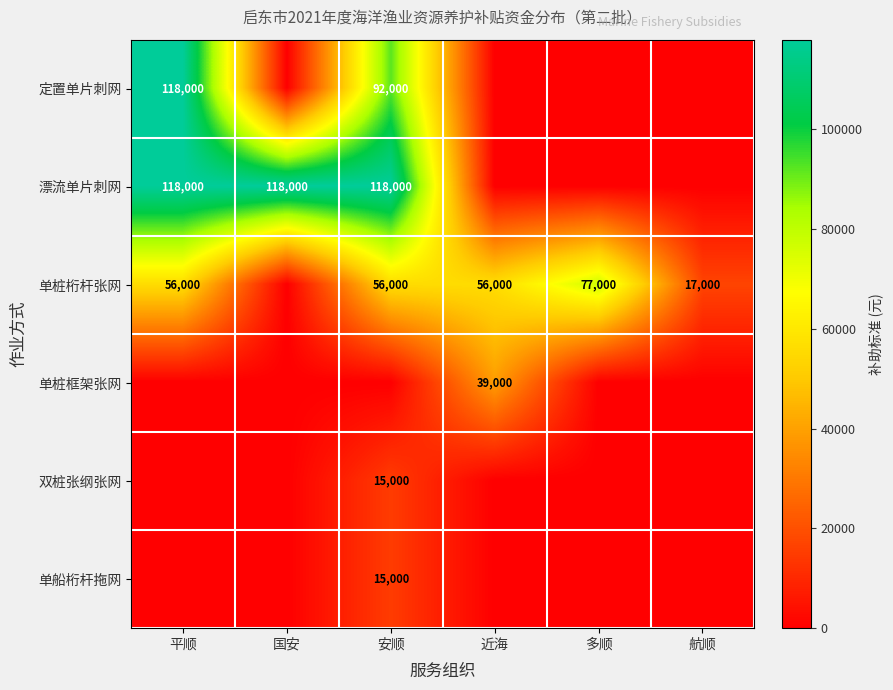

Which series changed the most between 平顺 and 航顺?

定置单片刺网